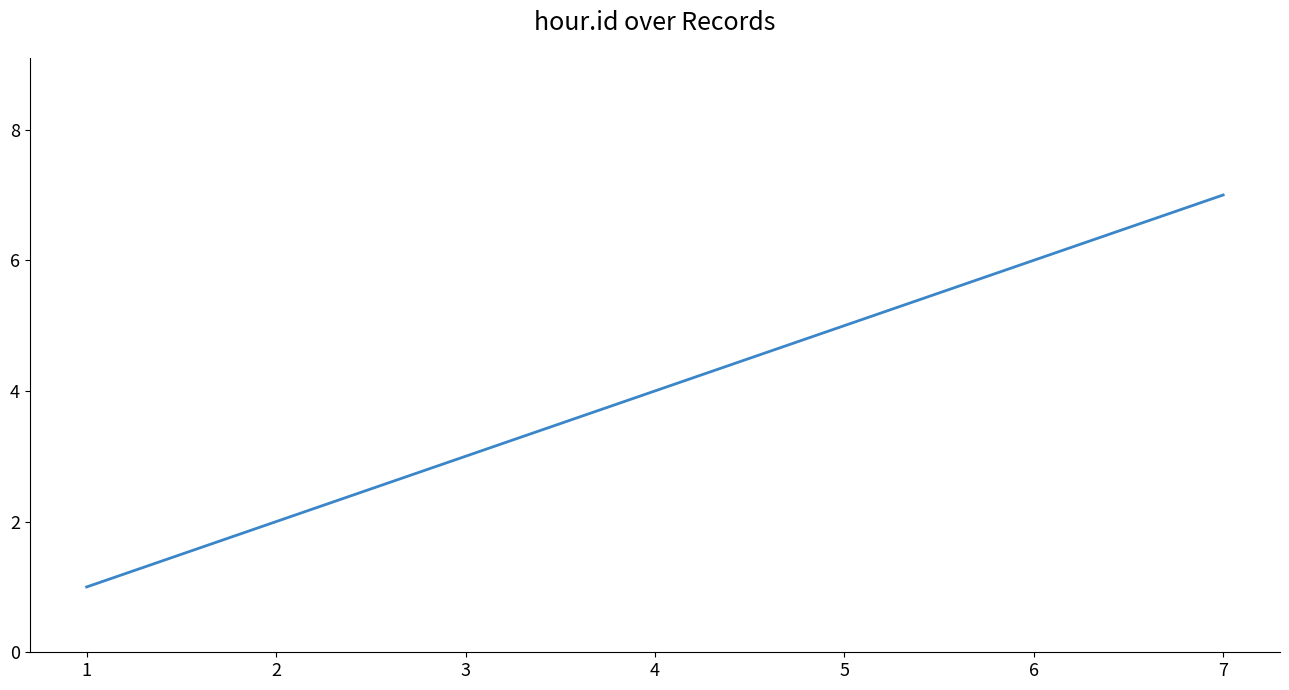

What is the sum of all values?

28